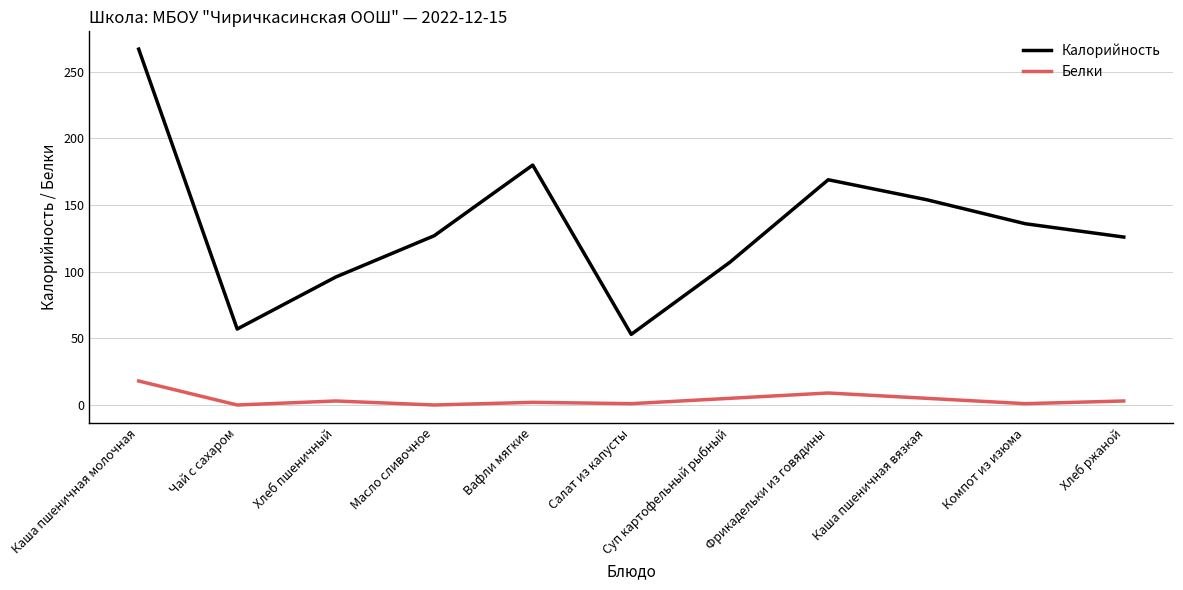

Is this an area chart (filled region under the line)?

No